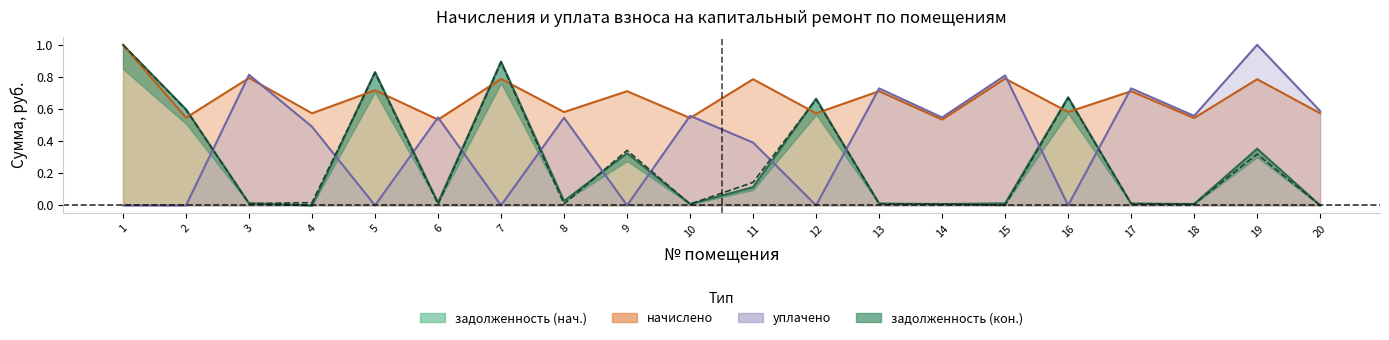

List the series in order of their peak value, lowest first.

задолженность (нач.), начислено, уплачено, задолженность (кон.)